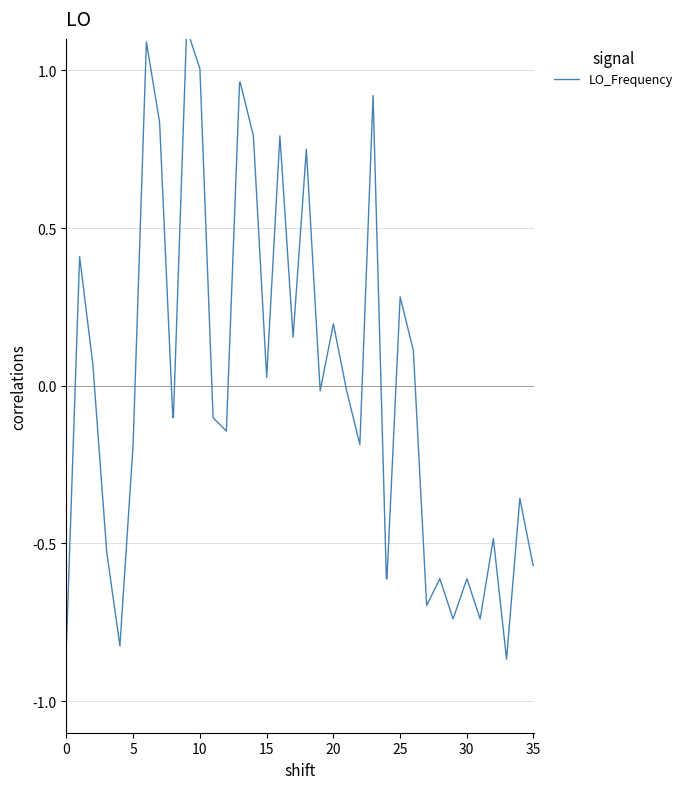

How many lines are shown in the chart?

1